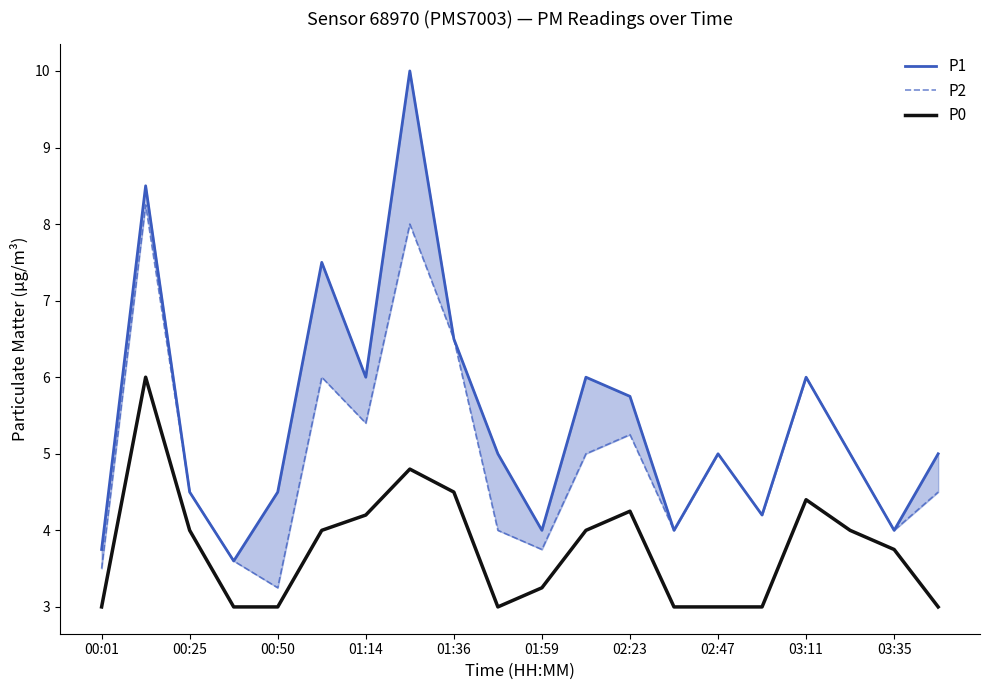

What value does the P1 series have at 13?

4.0